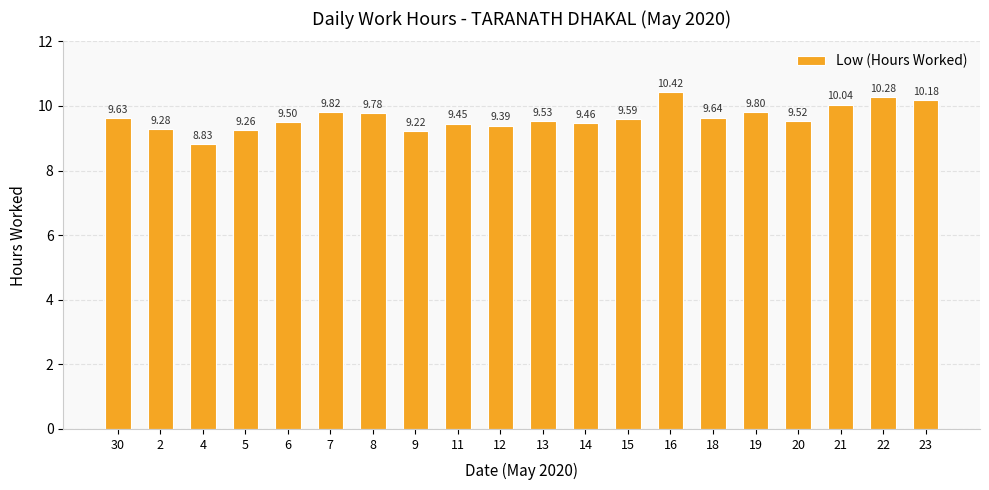

How many bars are there in total?

20